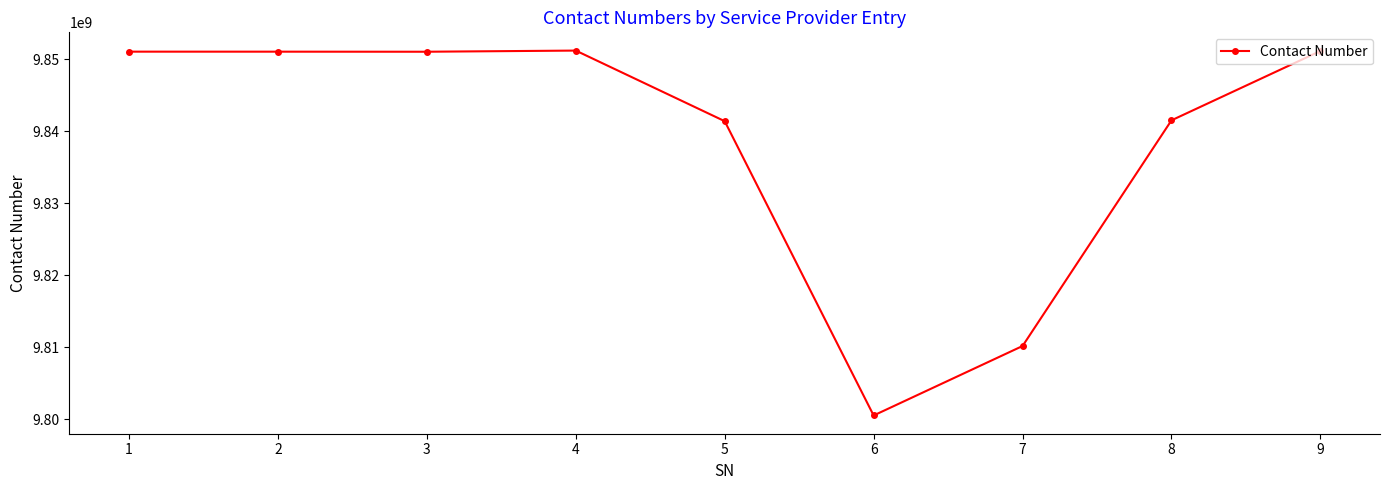

What is the smallest value displayed?

9800555910